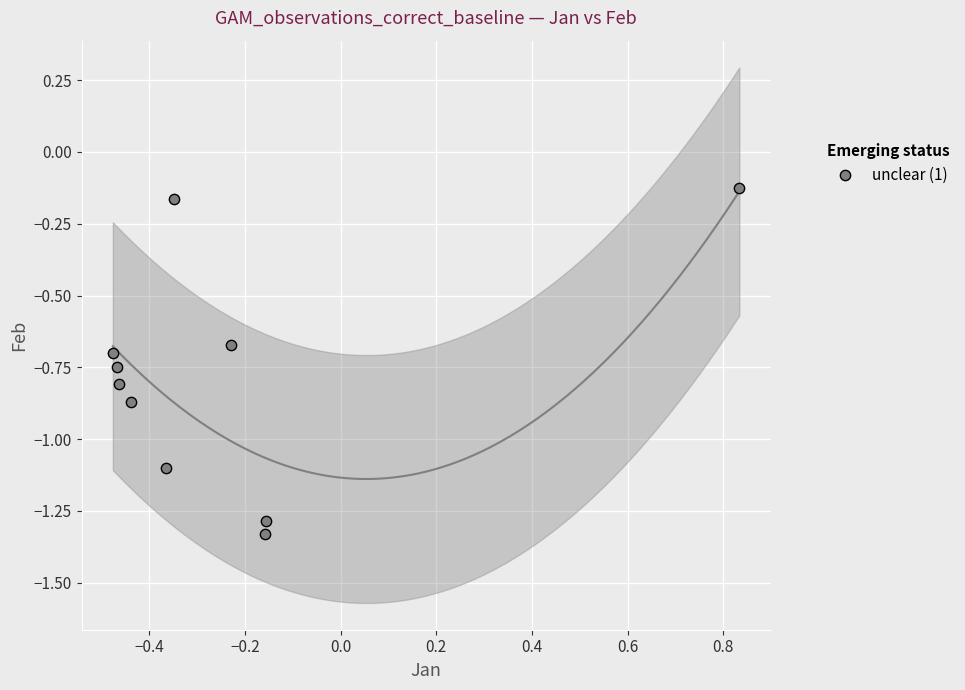

What is the range of Y values (max minus min)?

1.2